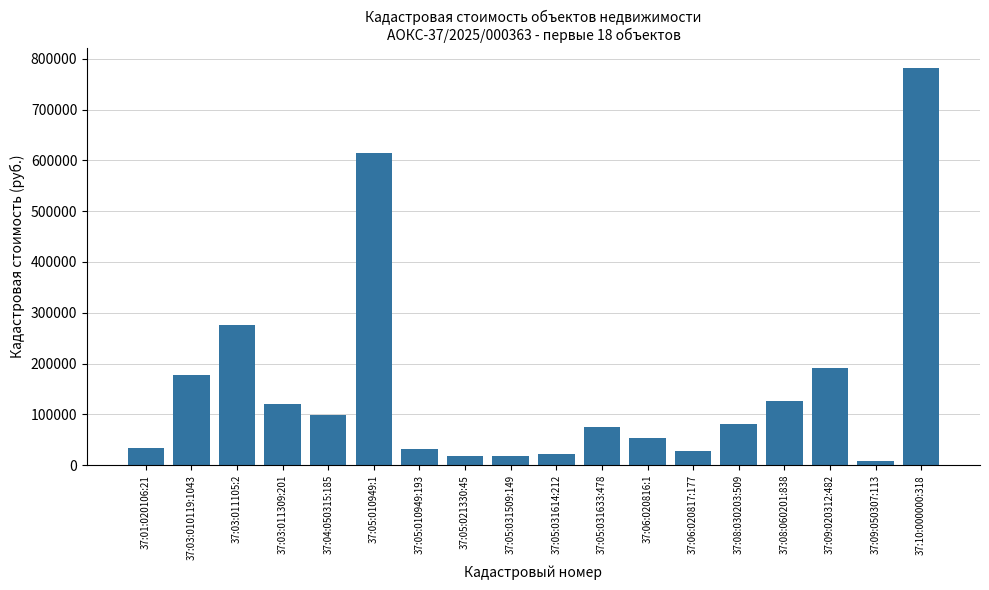

What is the value of the 2nd bar from the left?

178217.8